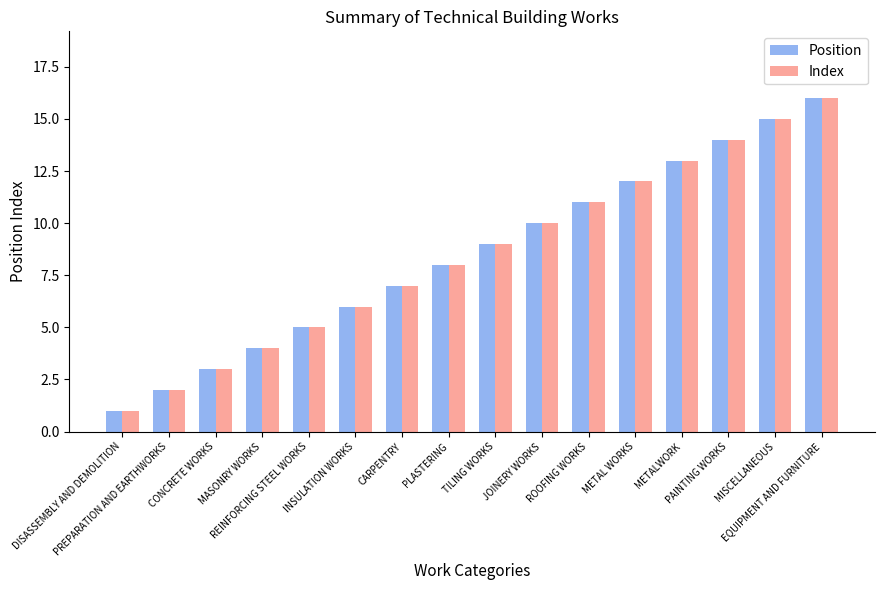

What is the difference between the second highest and second lowest values in the Position series?

13